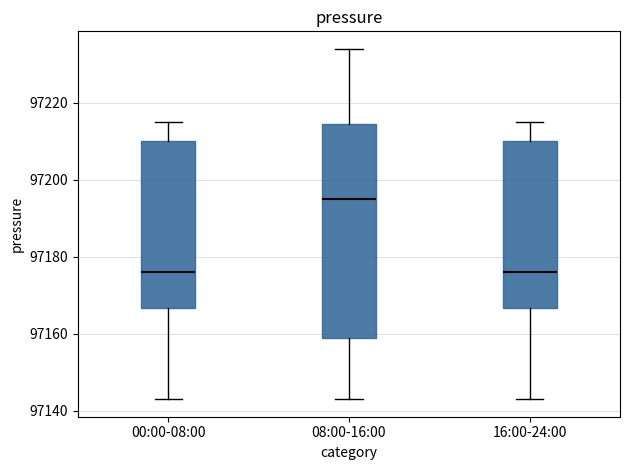

Where does the median line of the box for 08:00-16:00 sit on the y-axis? The values are not printed on the chart, so give them approximately, as read against the axis.

97196